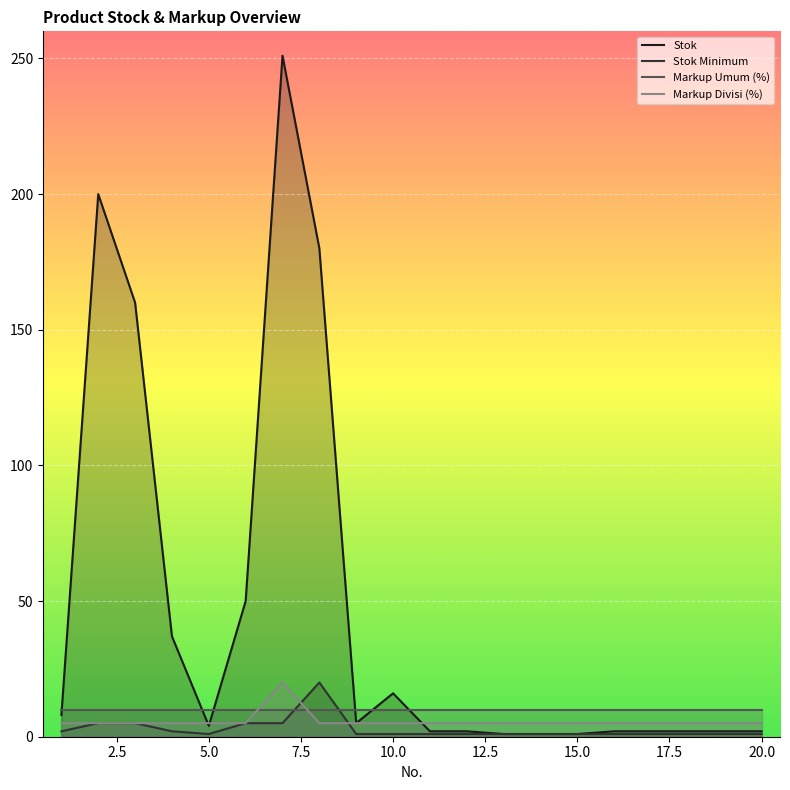

Which series has the largest range (max minus min)?

Stok